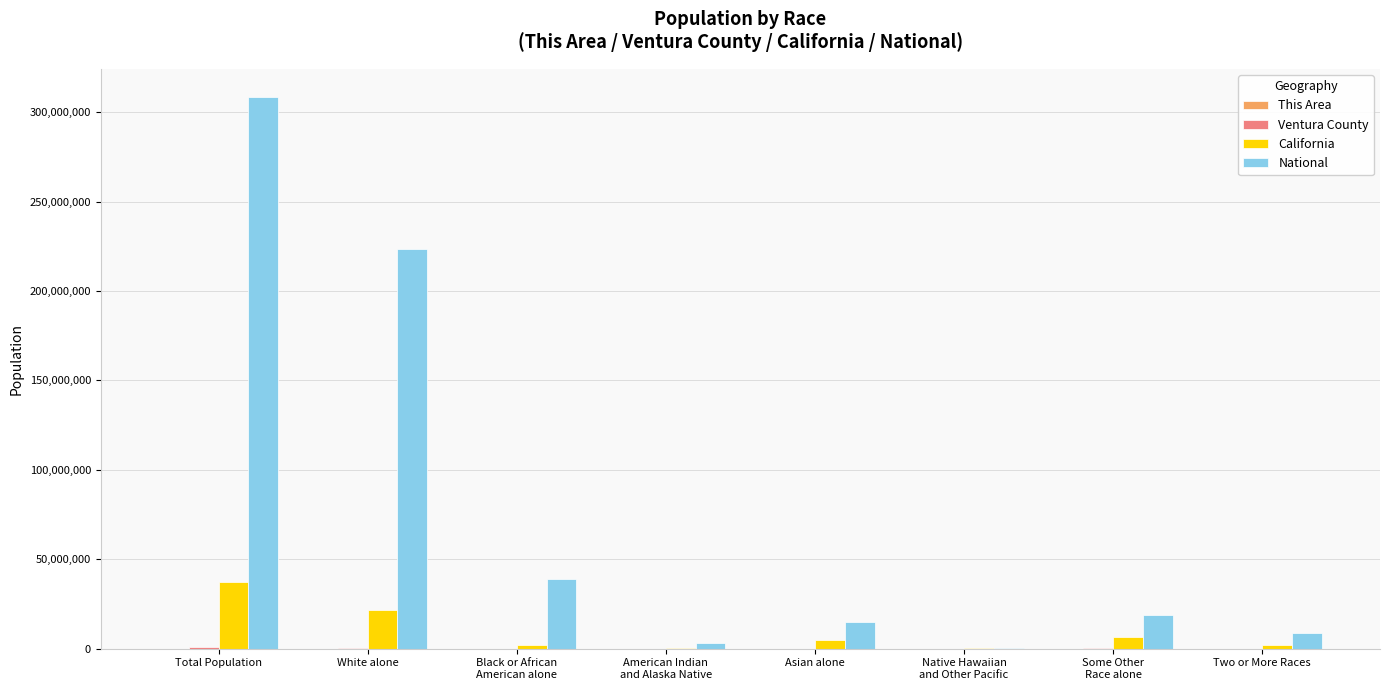

The National series shows 14674252 at Asian alone. True or false?

True